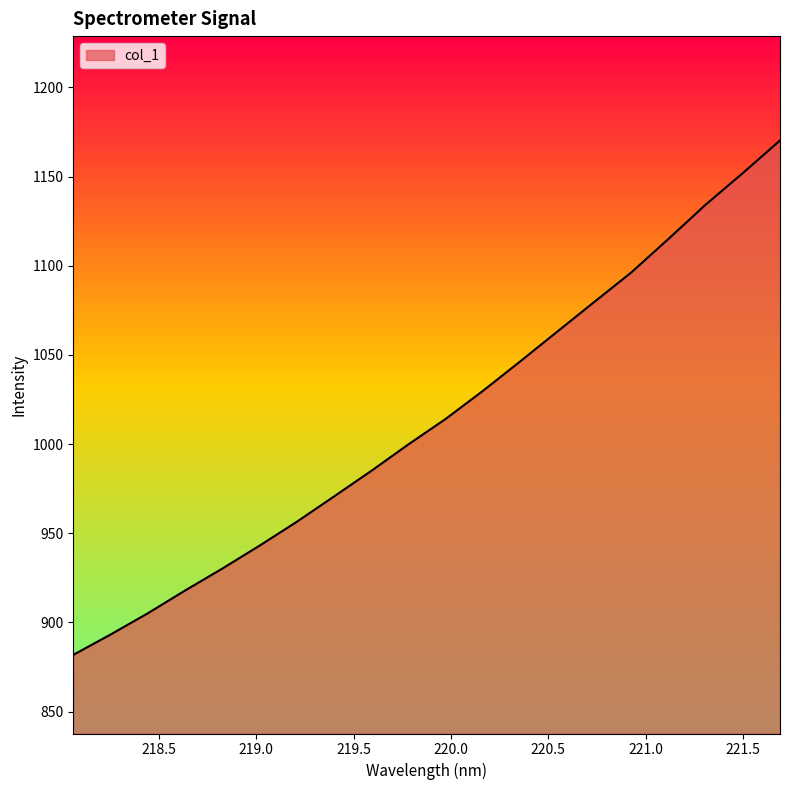

What is the difference between the maximum and minimum values?

288.4